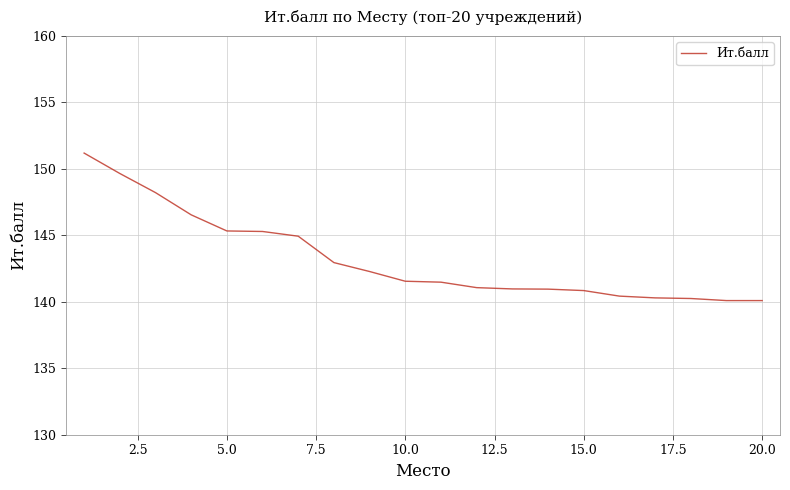

What is the maximum value shown in the chart?

151.2